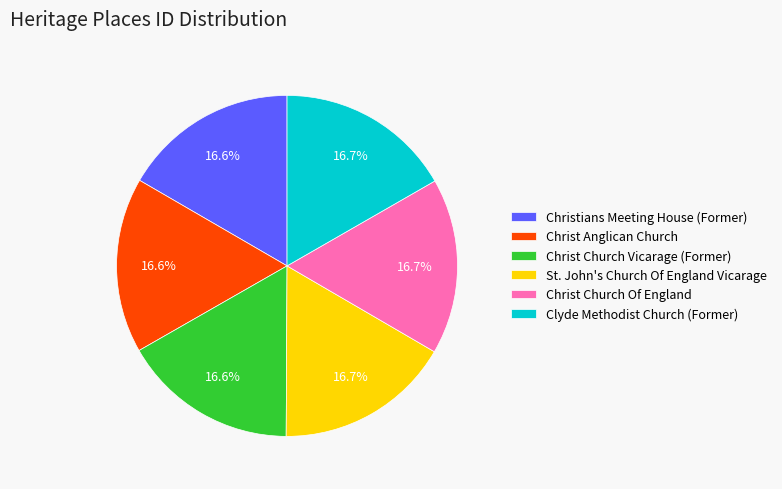

What percentage is the St. John's Church Of England Vicarage slice, to the nearest percent?

17%